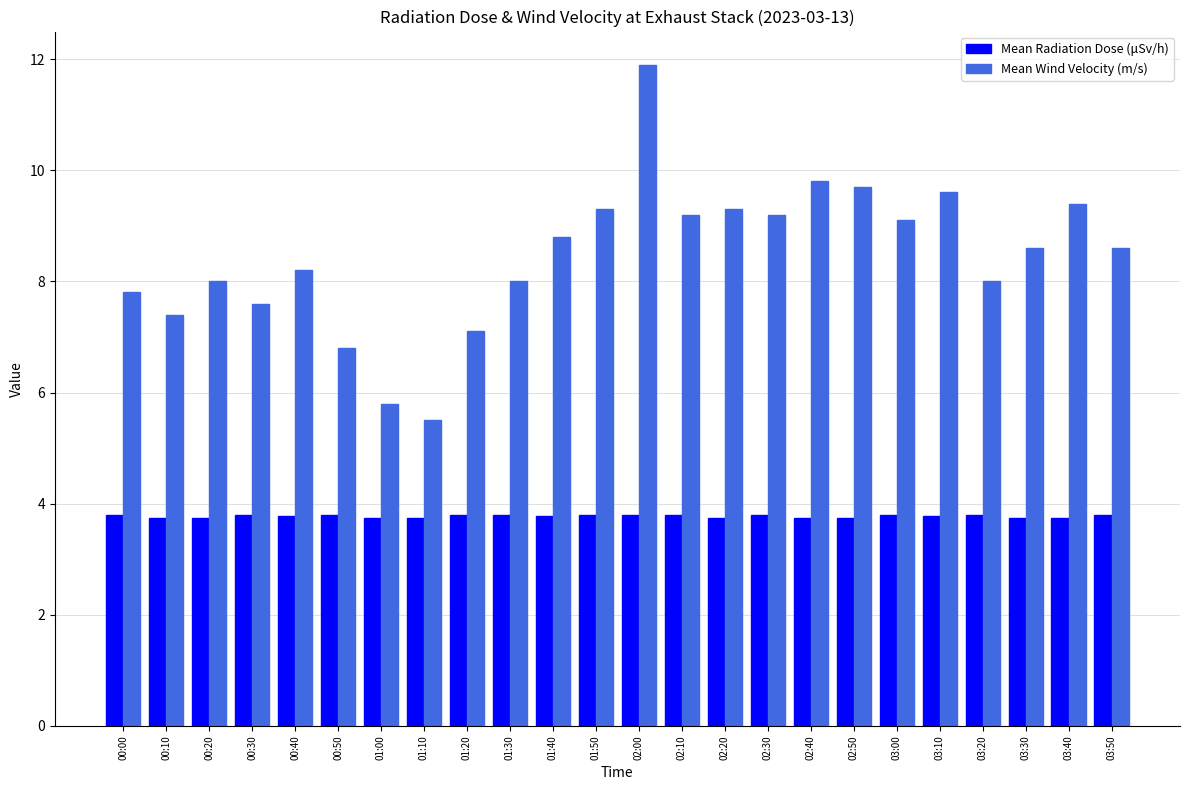

How many bars are there in total?

48